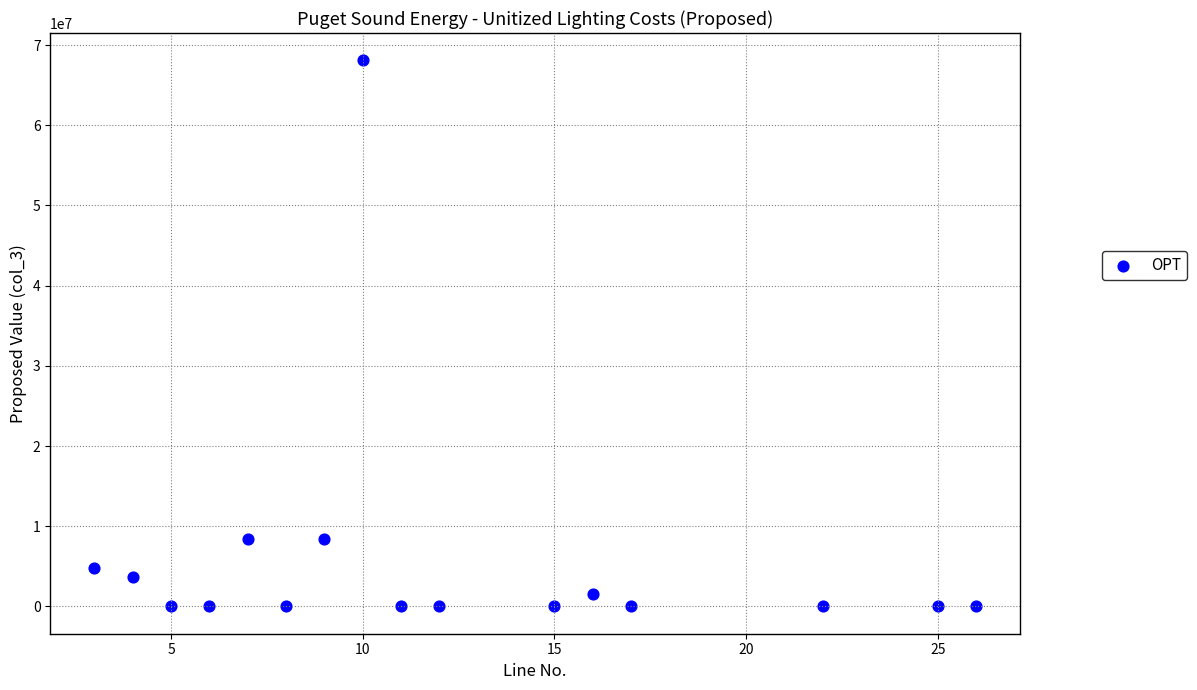

What is the range of Y values (max minus min)?

68100922.7